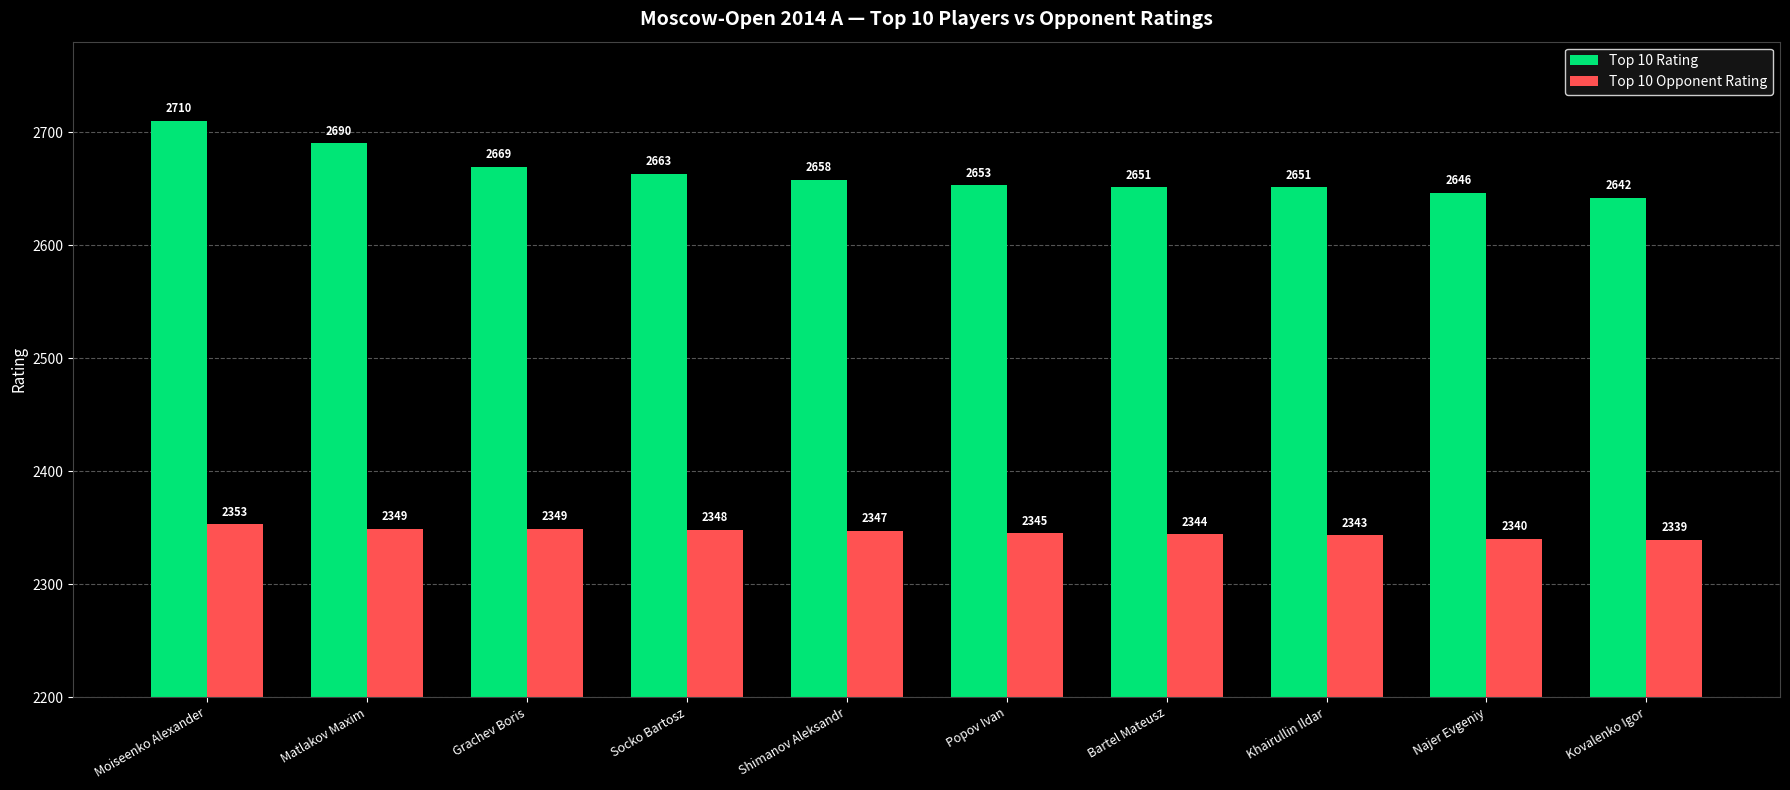

At which label does Top 10 Opponent Rating first exceed 2347?

Moiseenko Alexander